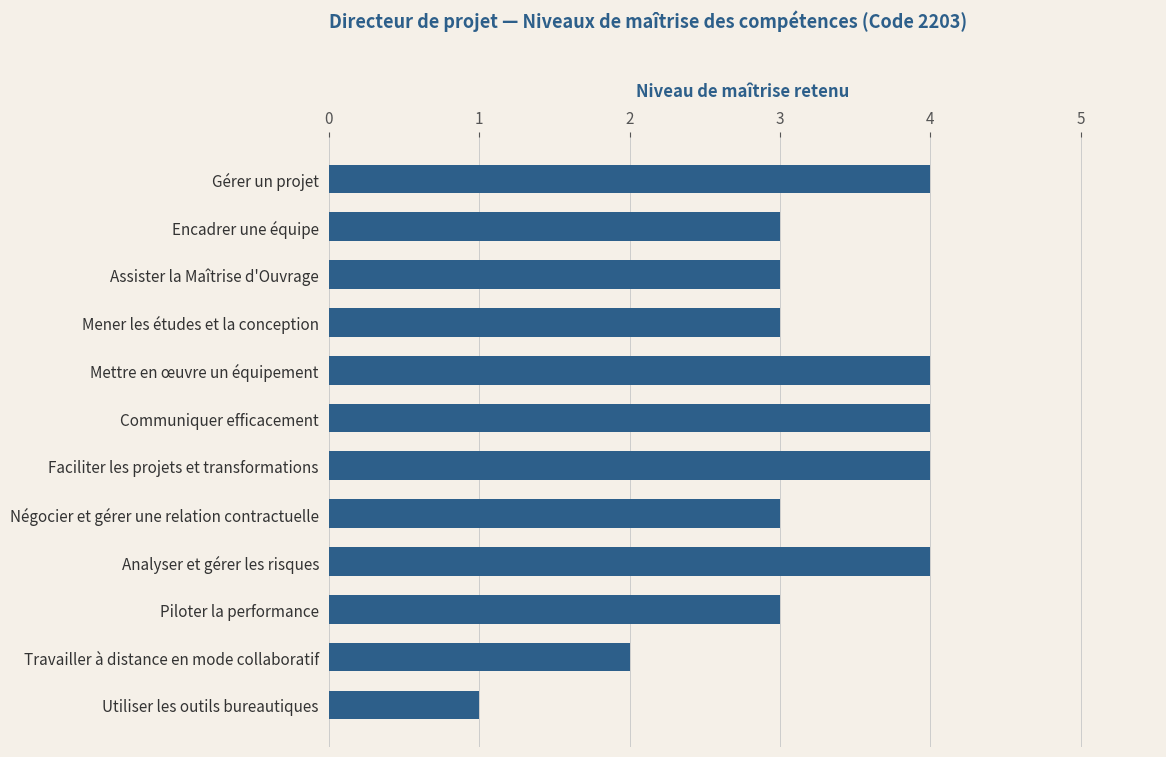

How many bars are there in total?

12